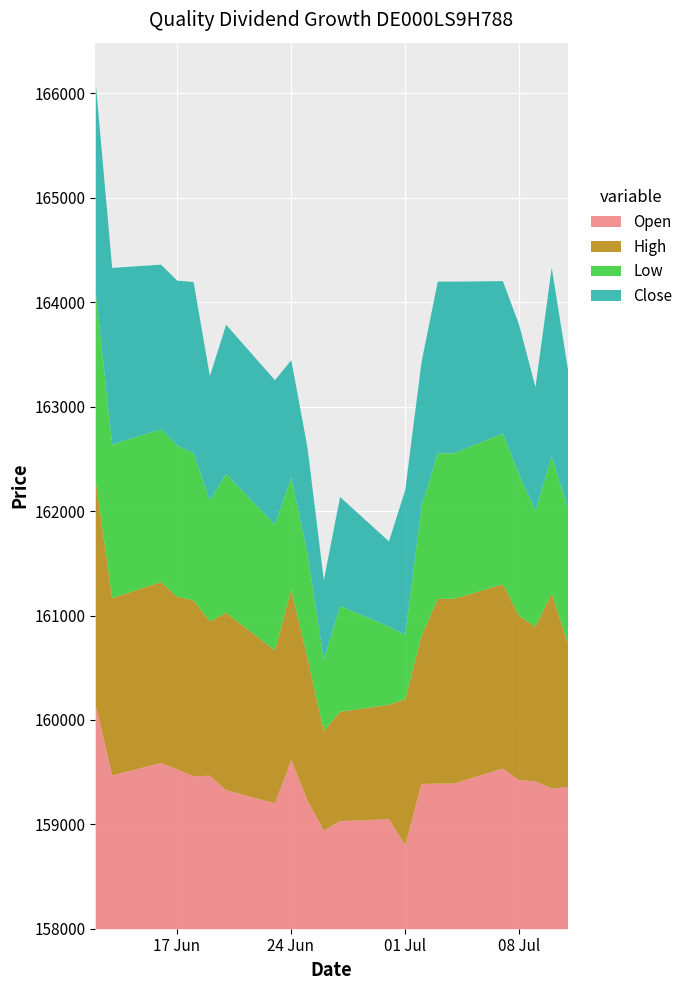

What is the minimum value for Open?

804.8